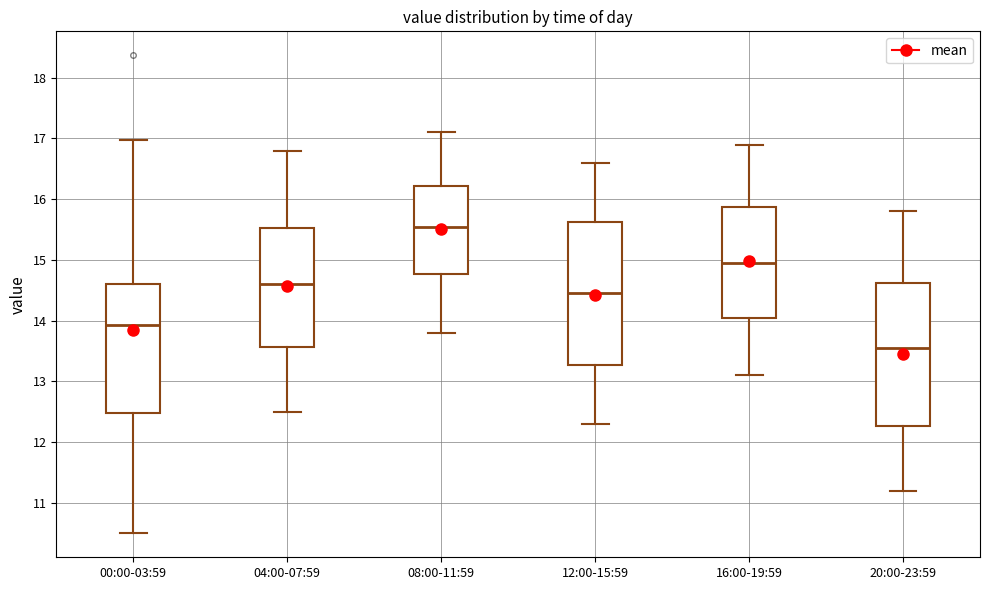

Which box has the highest median line?

08:00-11:59